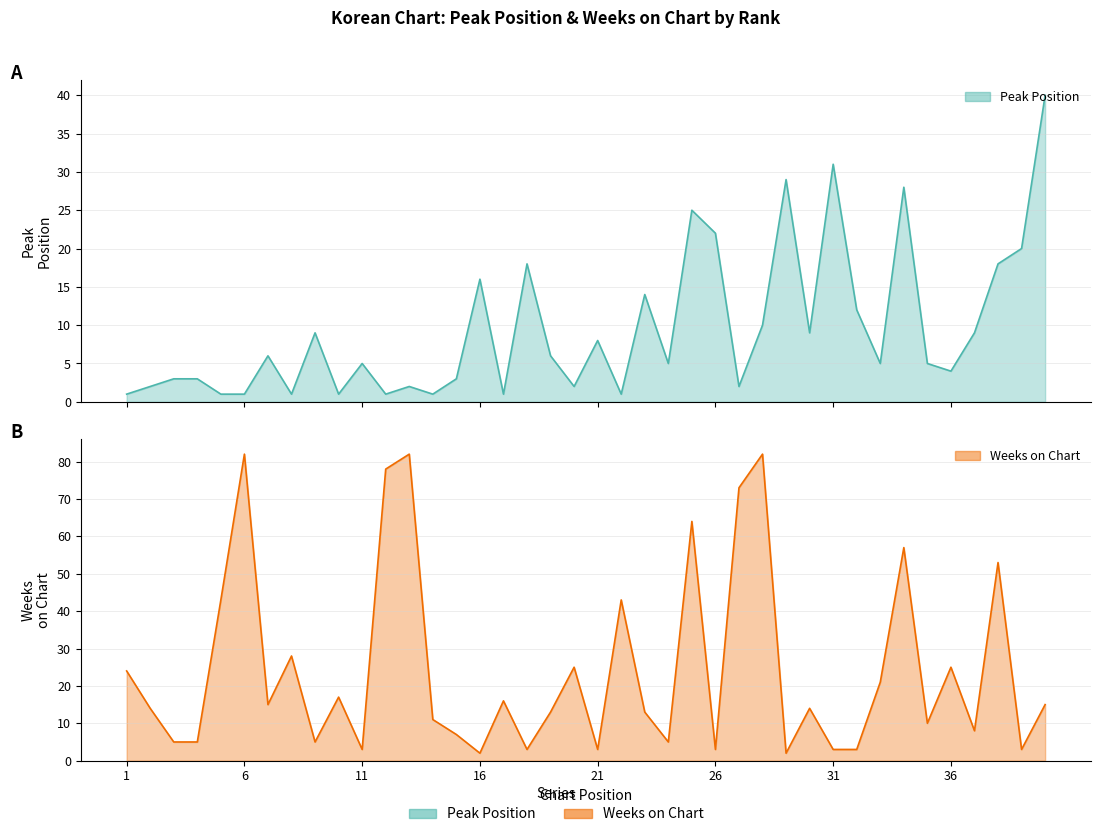

At which label does Weeks on Chart reach its minimum?

16